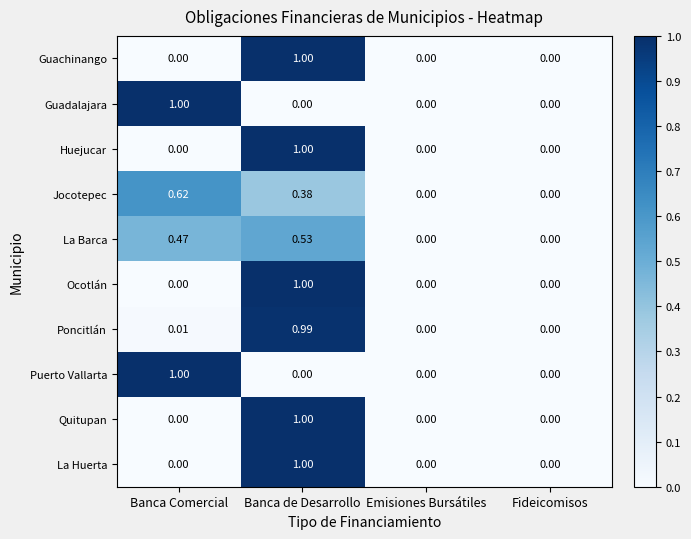

Is the value of Jocotepec at Banca de Desarrollo greater than the value of Guadalajara at Fideicomisos?

Yes